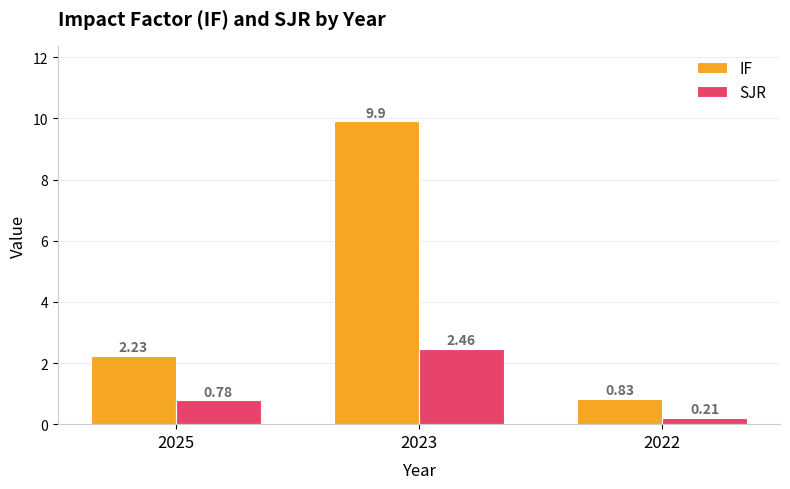

Are the bars horizontal?

No